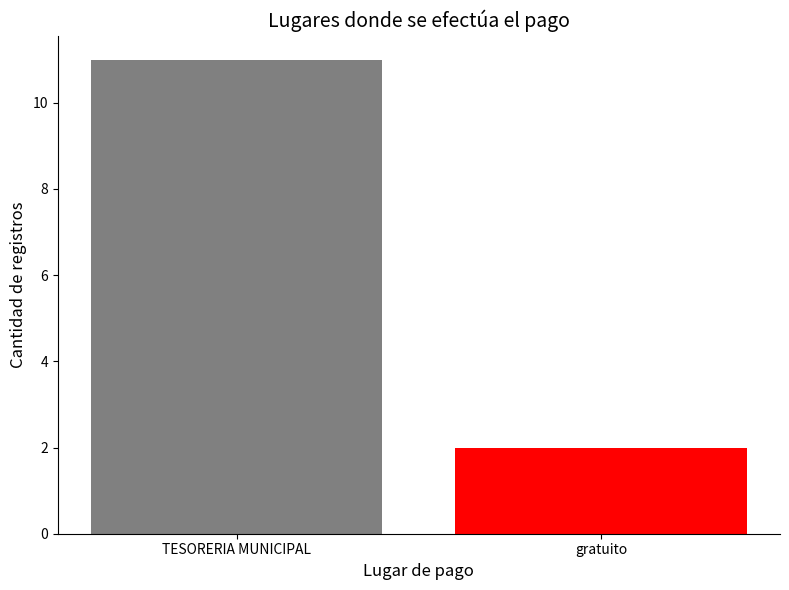

Which has a higher value, gratuito or TESORERIA MUNICIPAL?

TESORERIA MUNICIPAL